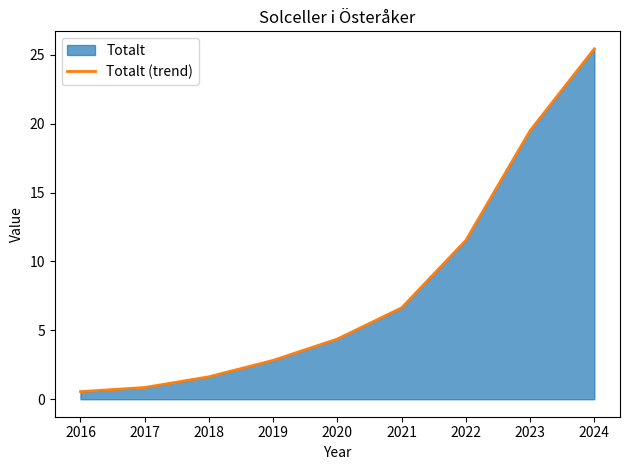

Reading right to left, list all the values displayed in this chart.

25.4	19.5	11.5	6.6	4.4	2.8	1.6	0.8	0.6